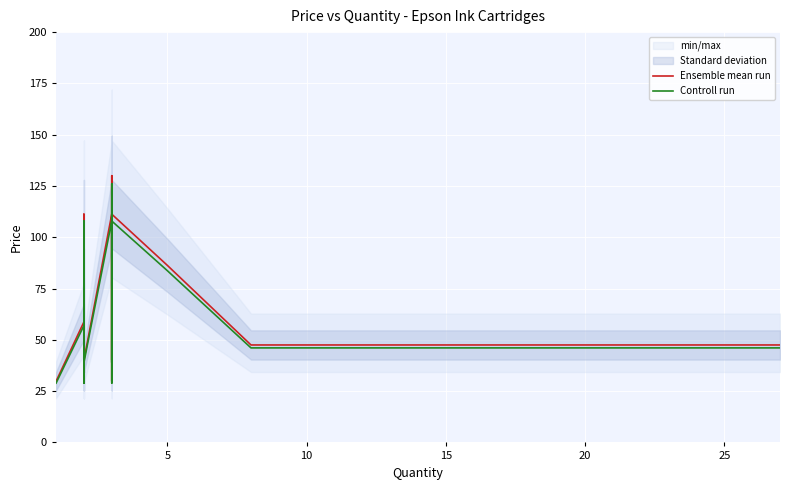

List the series in order of their overall mean, highest first.

Ensemble mean run, Controll run